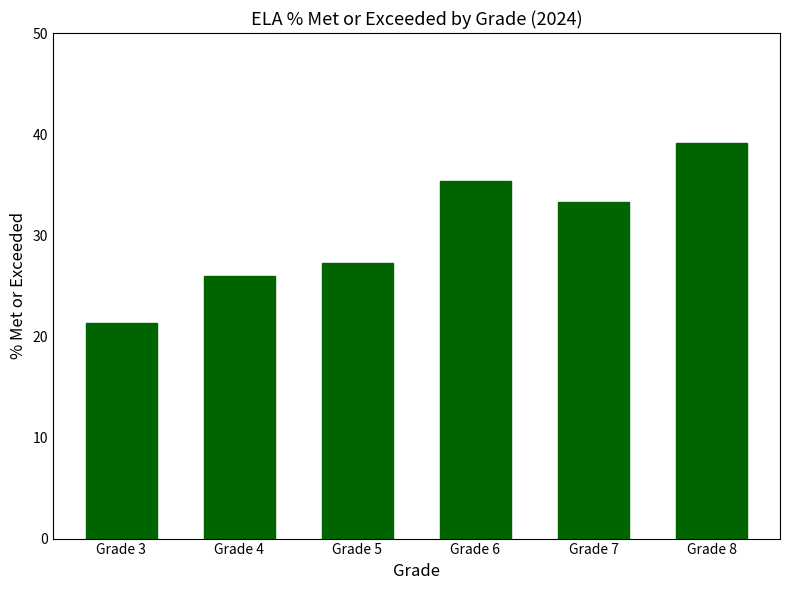

True or false: the data shows 33.3 at Grade 7.

True